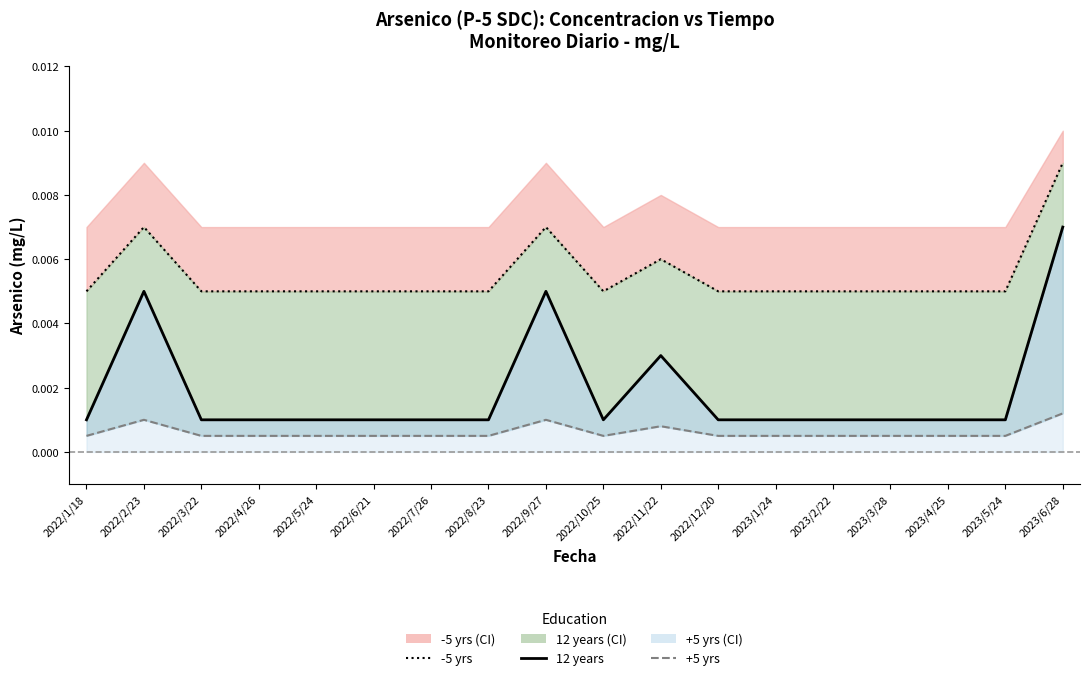

Reading left to right, transcribe all the data shown in this chart.

-5 yrs: 2022/1/18=0.0	2022/2/23=0.0	2022/3/22=0.0	2022/4/26=0.0	2022/5/24=0.0	2022/6/21=0.0	2022/7/26=0.0	2022/8/23=0.0	2022/9/27=0.0	2022/10/25=0.0	2022/11/22=0.0	2022/12/20=0.0	2023/1/24=0.0	2023/2/22=0.0	2023/3/28=0.0	2023/4/25=0.0	2023/5/24=0.0	2023/6/28=0.0
12 years (mean): 2022/1/18=0.0	2022/2/23=0.0	2022/3/22=0.0	2022/4/26=0.0	2022/5/24=0.0	2022/6/21=0.0	2022/7/26=0.0	2022/8/23=0.0	2022/9/27=0.0	2022/10/25=0.0	2022/11/22=0.0	2022/12/20=0.0	2023/1/24=0.0	2023/2/22=0.0	2023/3/28=0.0	2023/4/25=0.0	2023/5/24=0.0	2023/6/28=0.0
+5 yrs: 2022/1/18=0.0	2022/2/23=0.0	2022/3/22=0.0	2022/4/26=0.0	2022/5/24=0.0	2022/6/21=0.0	2022/7/26=0.0	2022/8/23=0.0	2022/9/27=0.0	2022/10/25=0.0	2022/11/22=0.0	2022/12/20=0.0	2023/1/24=0.0	2023/2/22=0.0	2023/3/28=0.0	2023/4/25=0.0	2023/5/24=0.0	2023/6/28=0.0